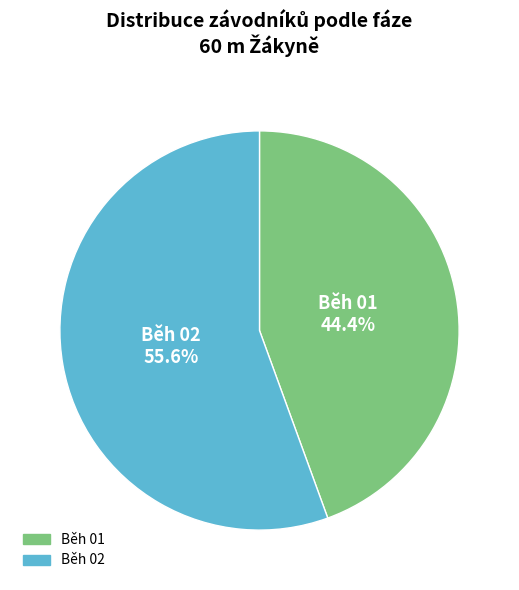

To the nearest percent, what percentage of the pie is Běh 01?

44%